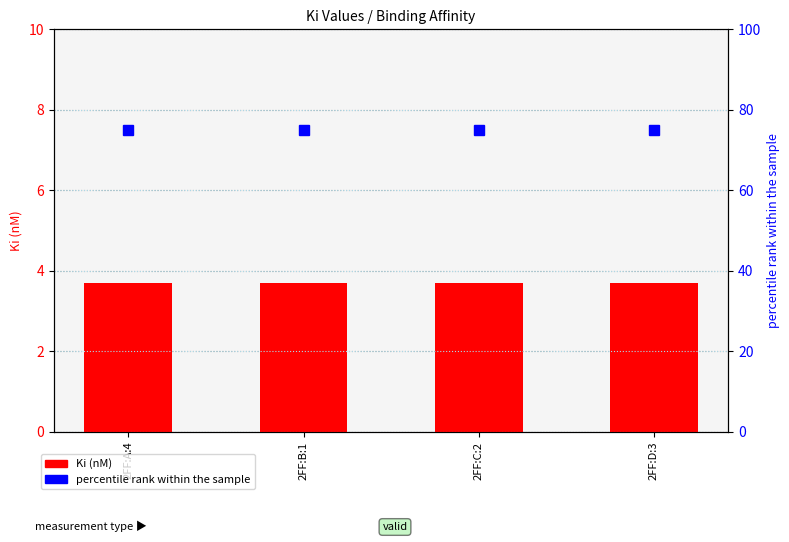

What is the smallest value displayed?

3.7